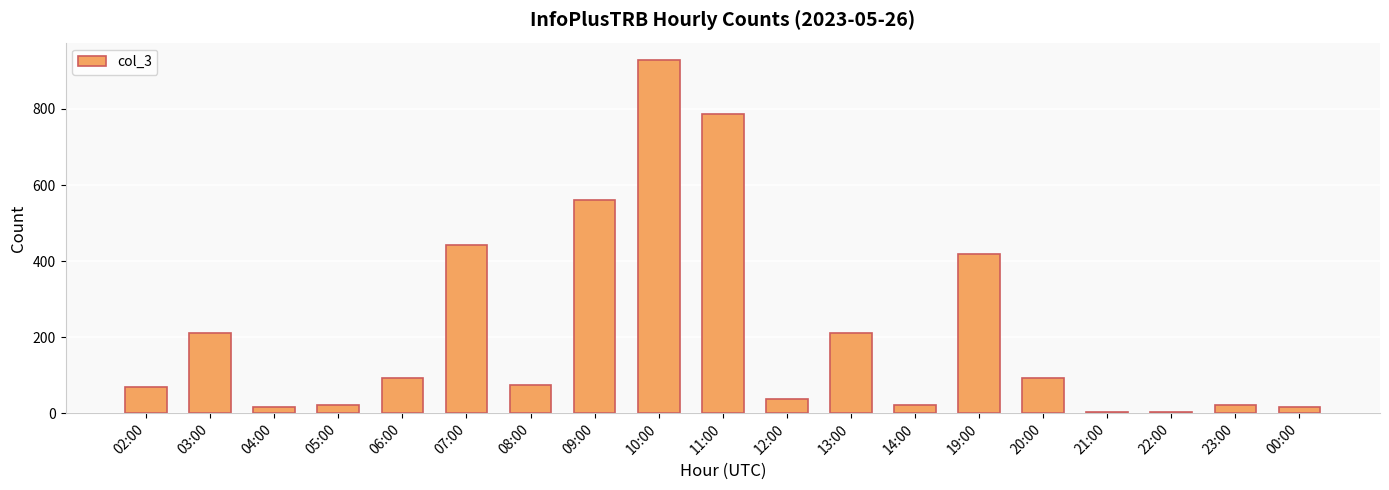

Does the chart contain stacked bars?

No